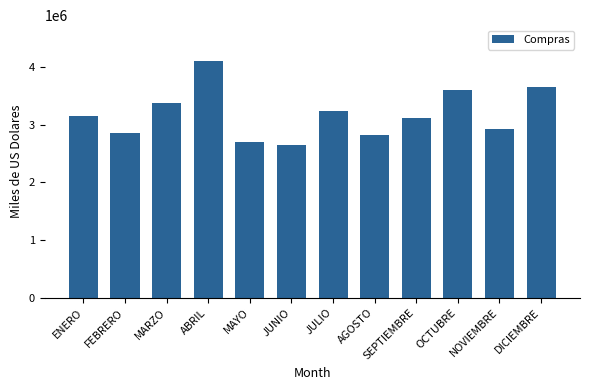

What is the value of the 12th bar from the left?

3659683.8